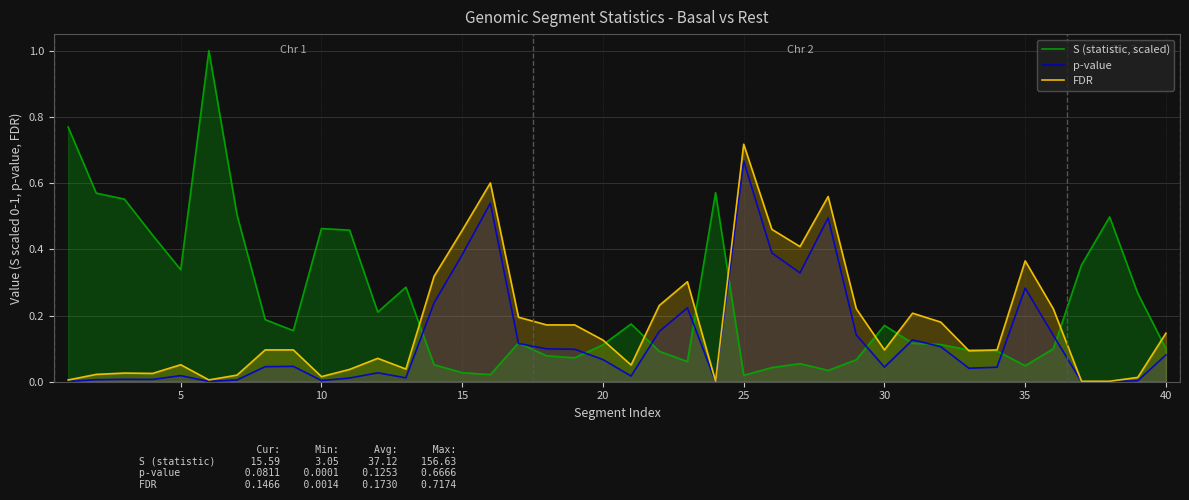

At how many categories does at least one series exceed 0?

40